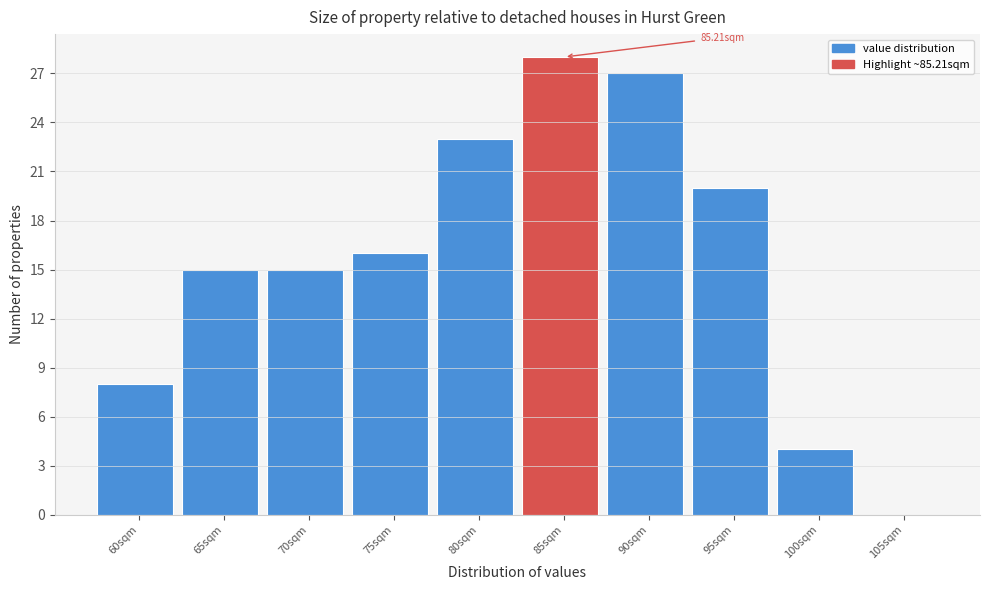

Which has a higher value, 85sqm or 105sqm?

85sqm